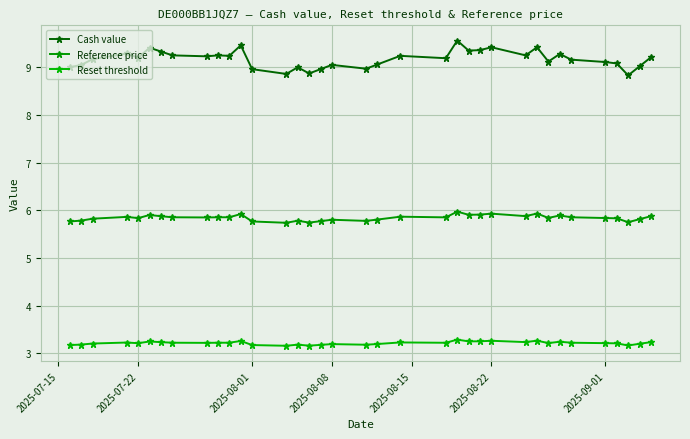

Count the number of categories in the chart.

36